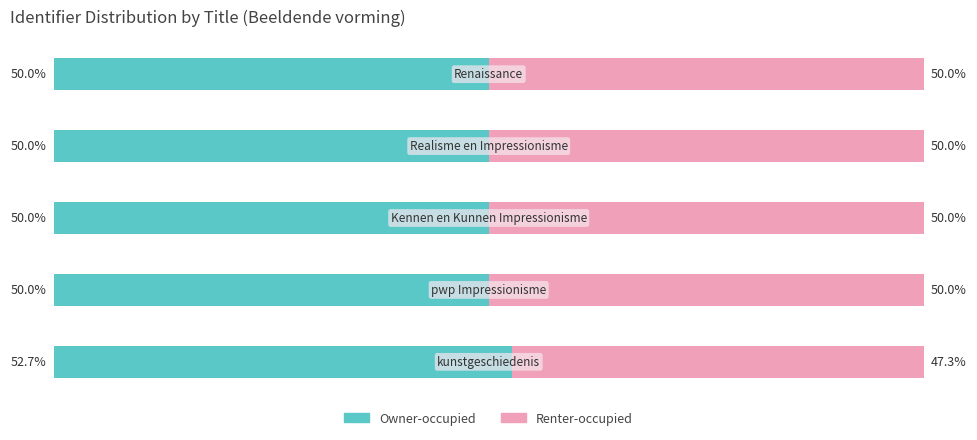

Reading right to left, extract all data points from this chart.

Owner-occupied: 50.0	50.0	50.0	50.0	52.7
Renter-occupied: 50.0	50.0	50.0	50.0	47.3